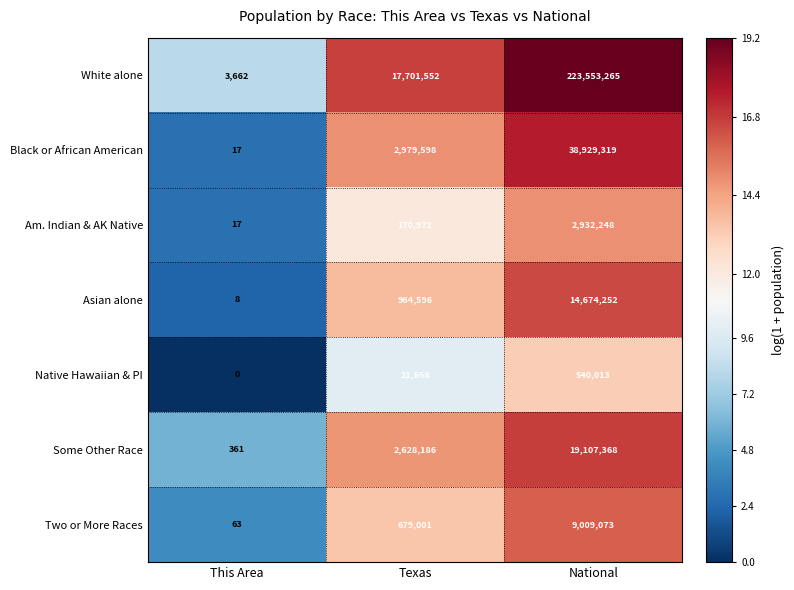

The value of Native Hawaiian & PI at National is 540013. True or false?

True